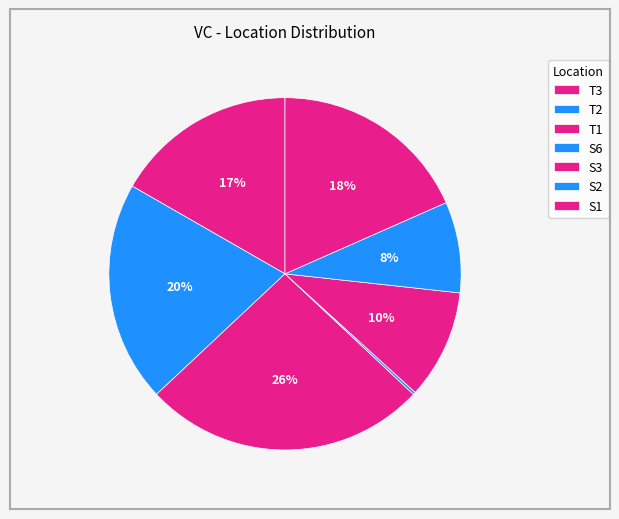

Rank the categories by value from highest to lowest.

T1, T2, S1, T3, S3, S2, S6